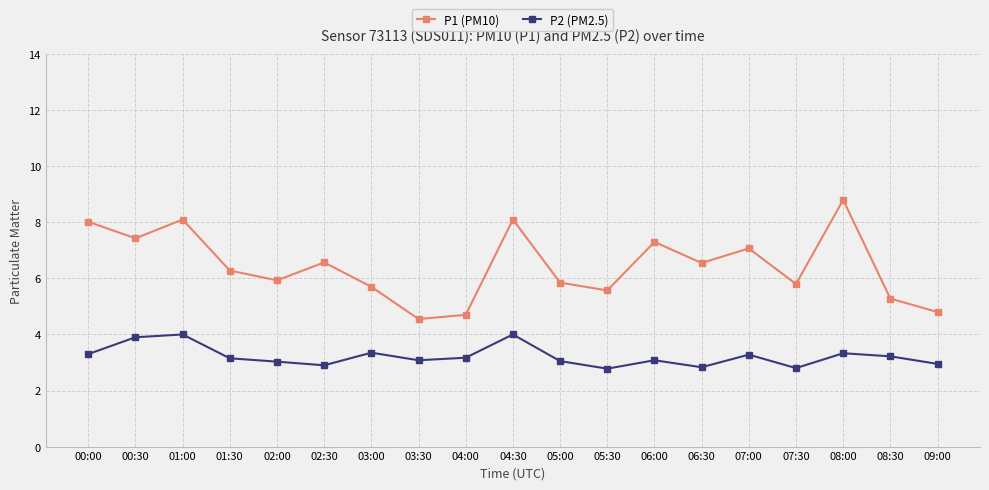

Is it true that P1 (PM10) equals 10.0 at 00:30?

False